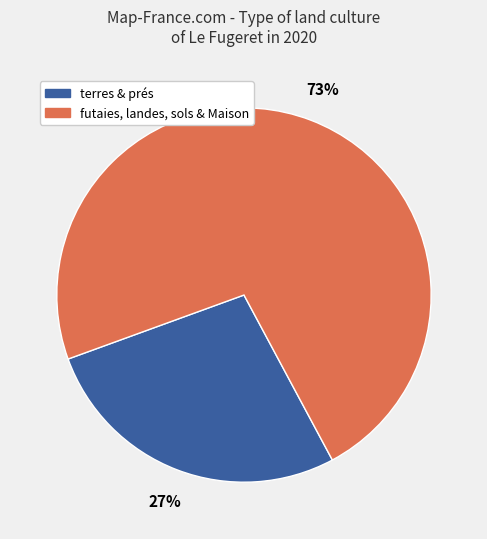

Is there any slice that represents more than half of the pie?

Yes